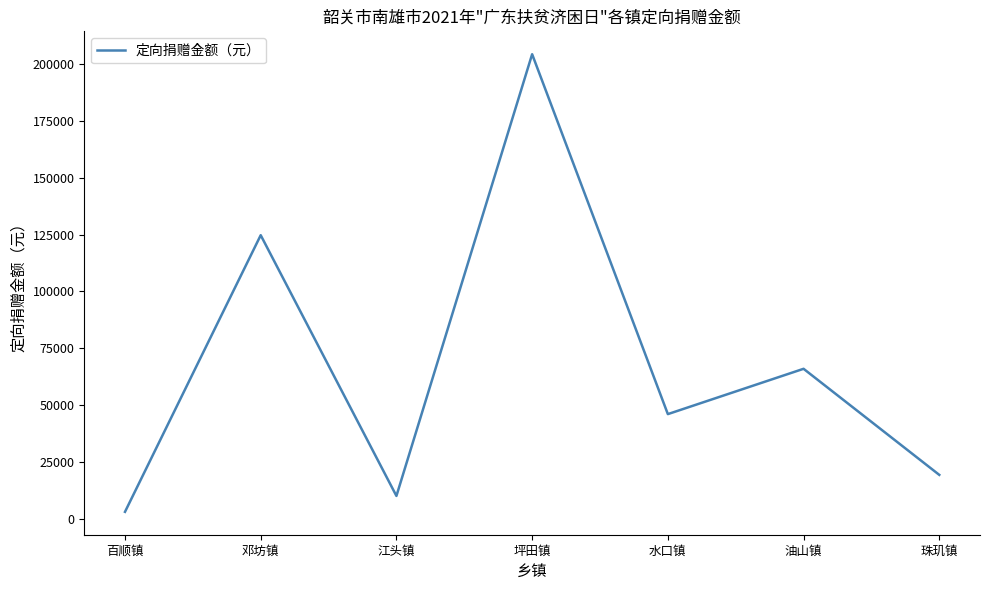

What is the maximum value shown in the chart?

204406.0